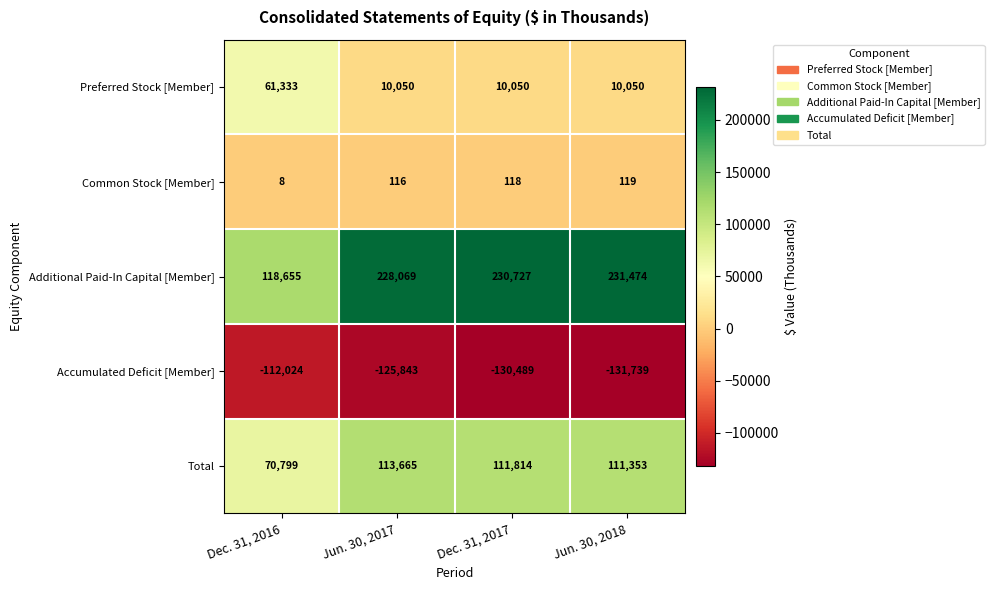

Reading left to right, list all the values displayed in this chart.

Preferred Stock [Member]: Dec. 31, 2016=61333	Jun. 30, 2017=10050	Dec. 31, 2017=10050	Jun. 30, 2018=10050
Common Stock [Member]: Dec. 31, 2016=8	Jun. 30, 2017=116	Dec. 31, 2017=118	Jun. 30, 2018=119
Additional Paid-In Capital [Member]: Dec. 31, 2016=118655	Jun. 30, 2017=228069	Dec. 31, 2017=230727	Jun. 30, 2018=231474
Accumulated Deficit [Member]: Dec. 31, 2016=-112024	Jun. 30, 2017=-125843	Dec. 31, 2017=-130489	Jun. 30, 2018=-131739
Total: Dec. 31, 2016=70799	Jun. 30, 2017=113665	Dec. 31, 2017=111814	Jun. 30, 2018=111353